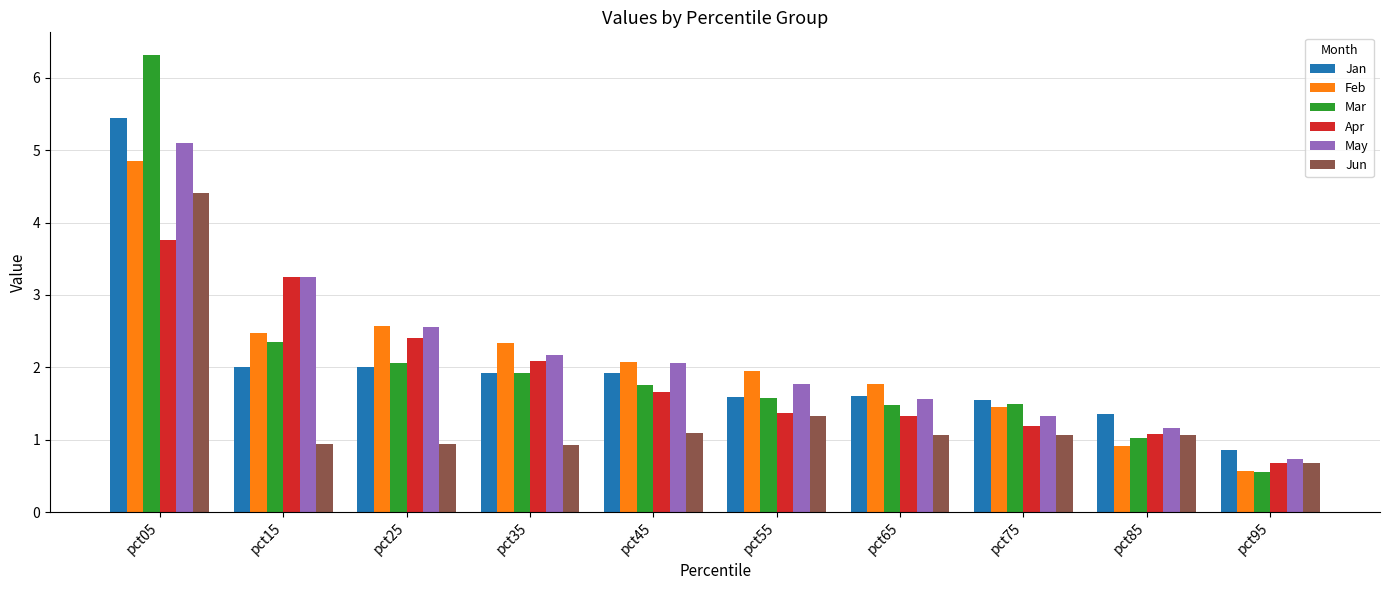

What are all the series names shown in the legend?

Jan, Feb, Mar, Apr, May, Jun